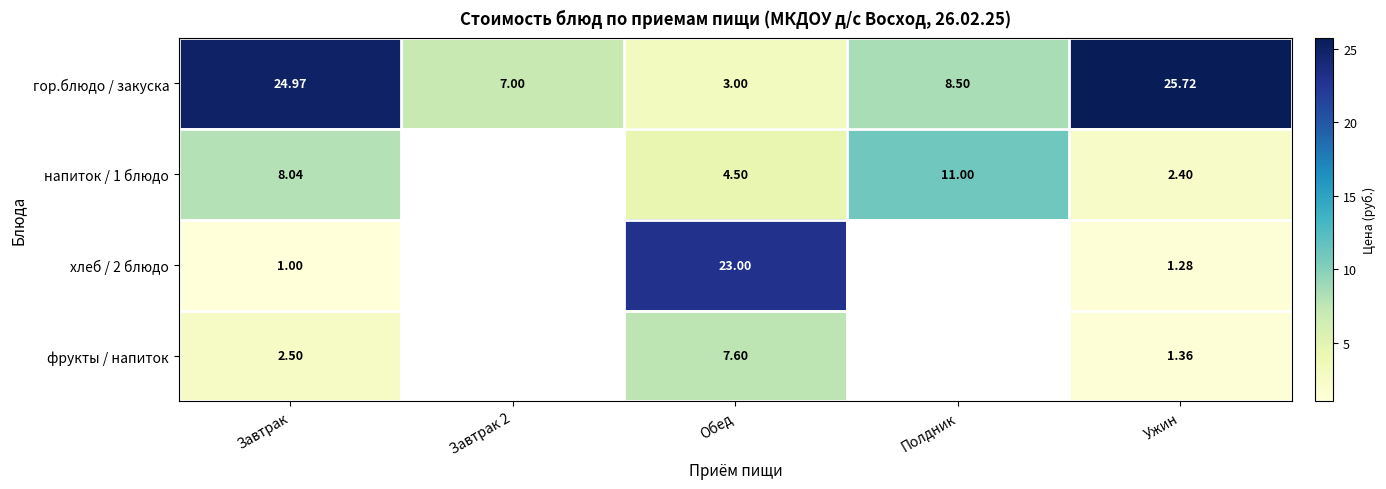

How many data points does each series have?

5